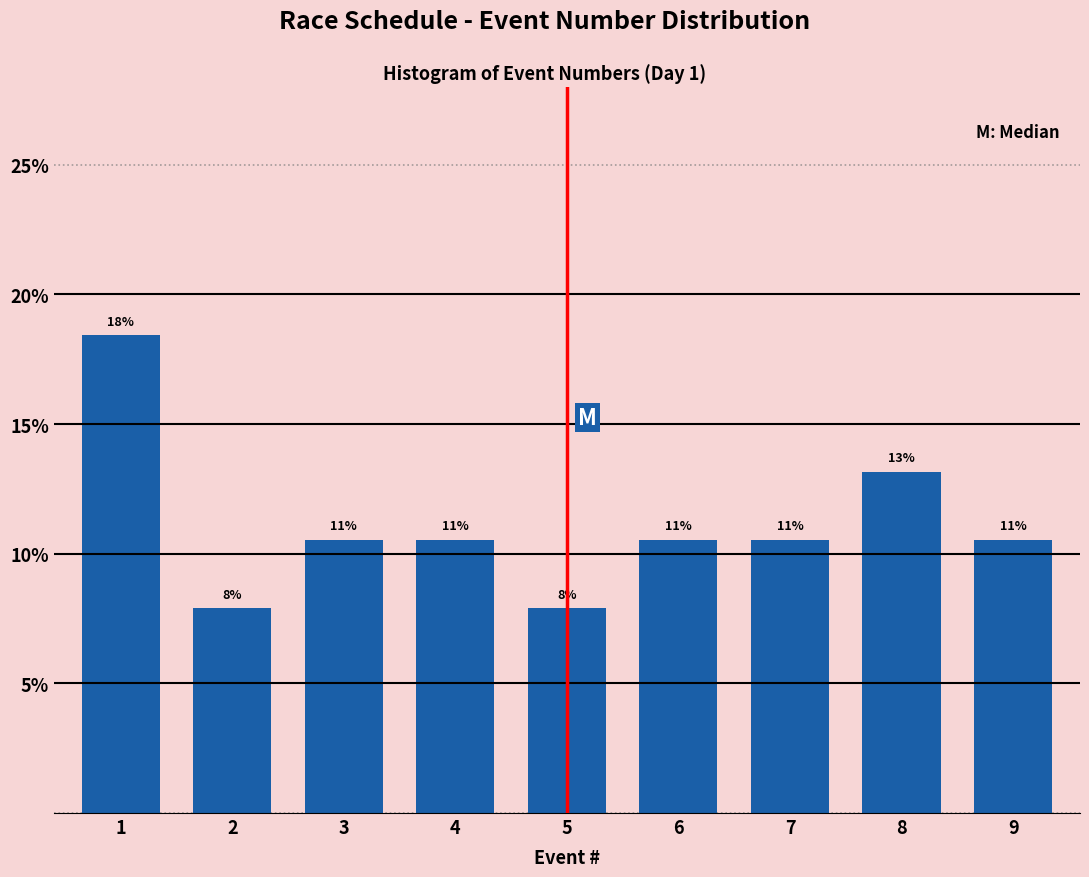

Are the bars horizontal?

No